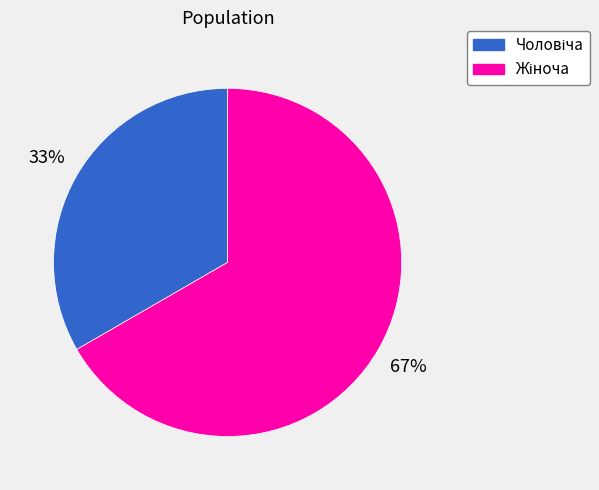

Is there a majority slice in this chart?

Yes